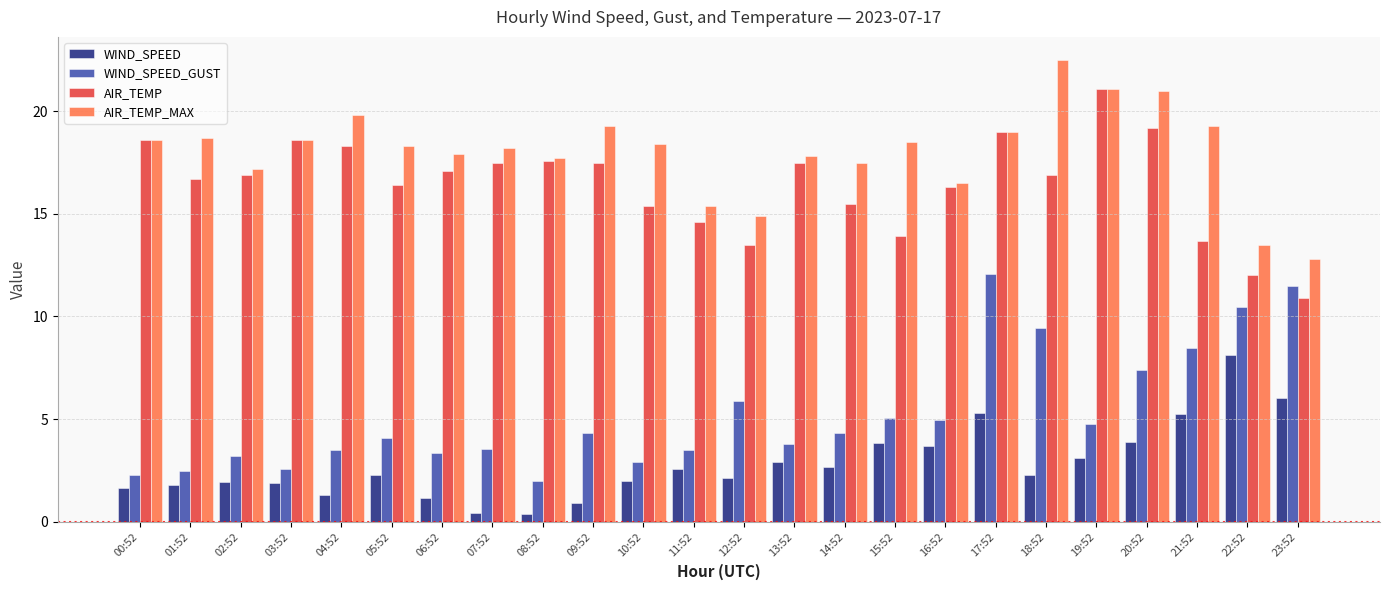

What is the sum of all WIND_SPEED_GUST values?

125.5